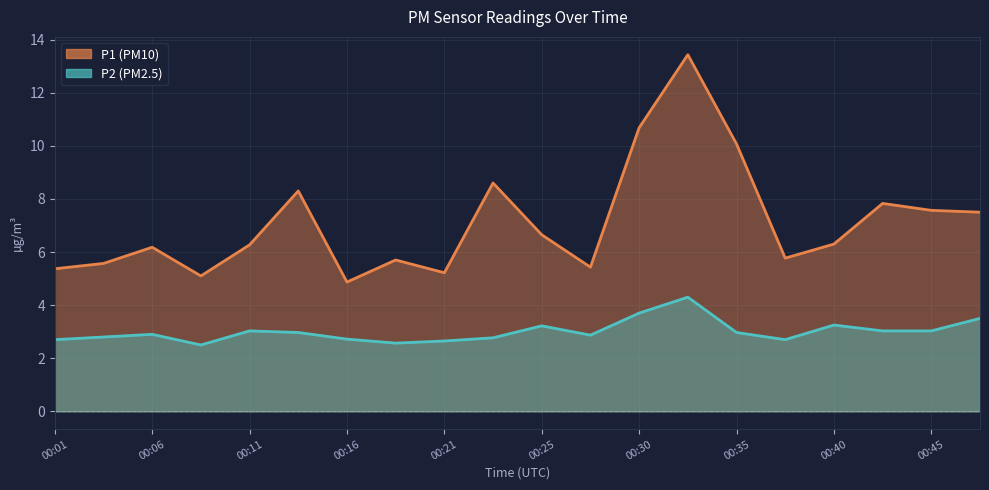

At how many categories does at least one series exceed 5?

19